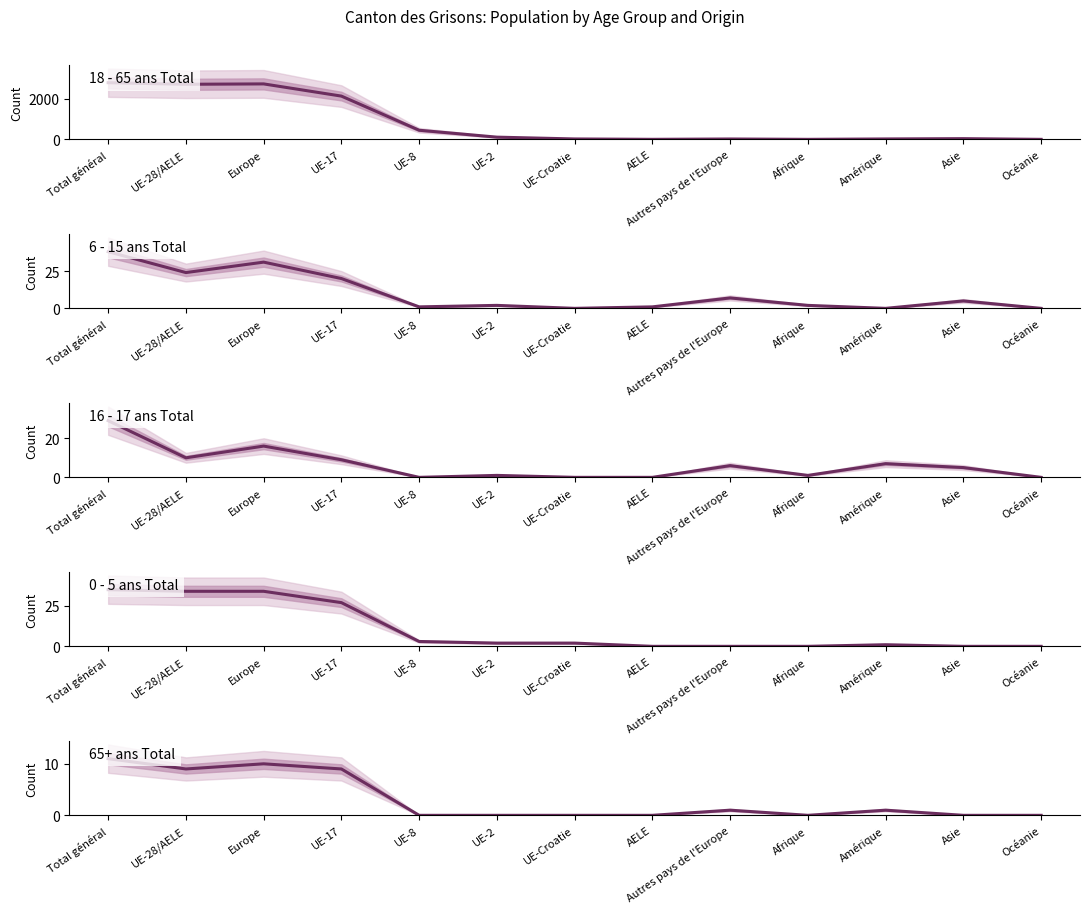

What is the average value of the 0 - 5 ans Total series?

11